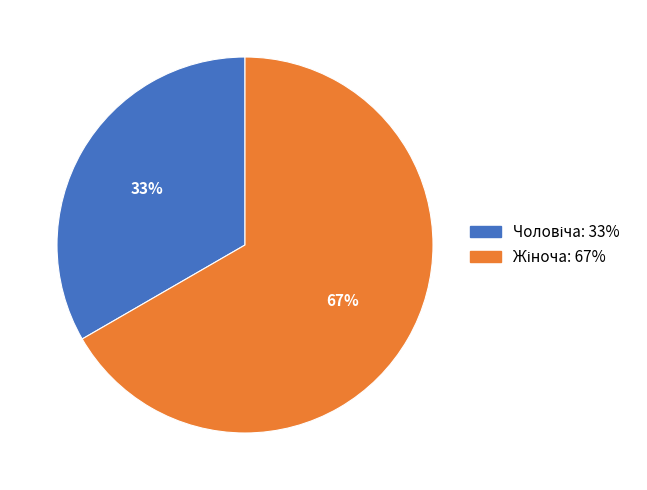

To the nearest percent, what is the average slice percentage?

50%